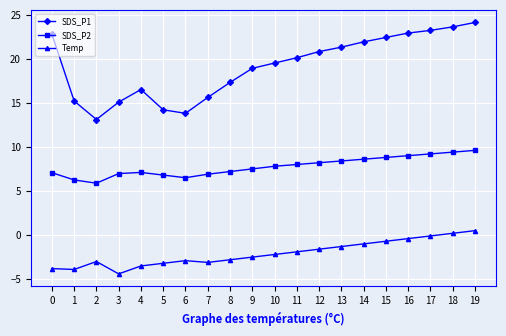

True or false: SDS_P1 has a value of 10.6 at 7.

False